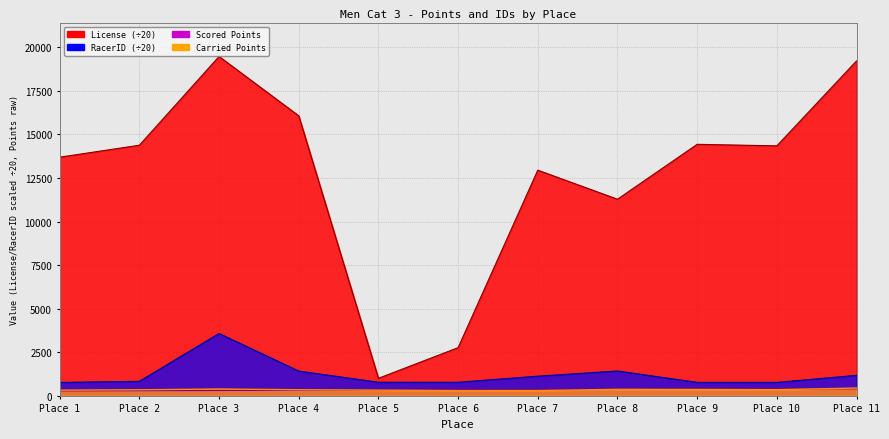

What is the spread (max minus min) of values at Place 8?

10911.0